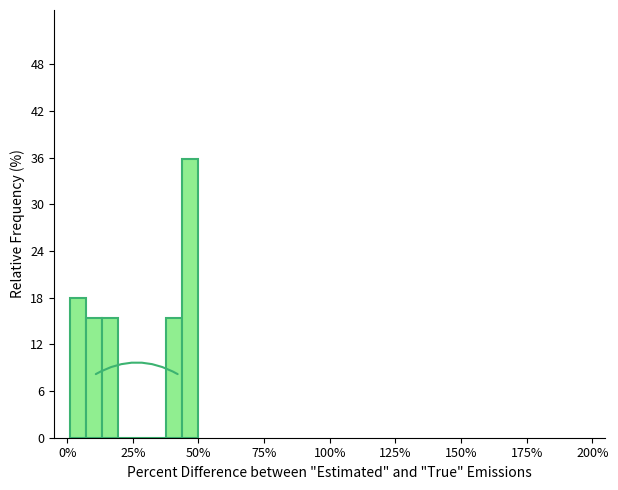

Around what value on the x-axis is the tallest bar? Give the approximate position of its centre, as read against the axis.

45